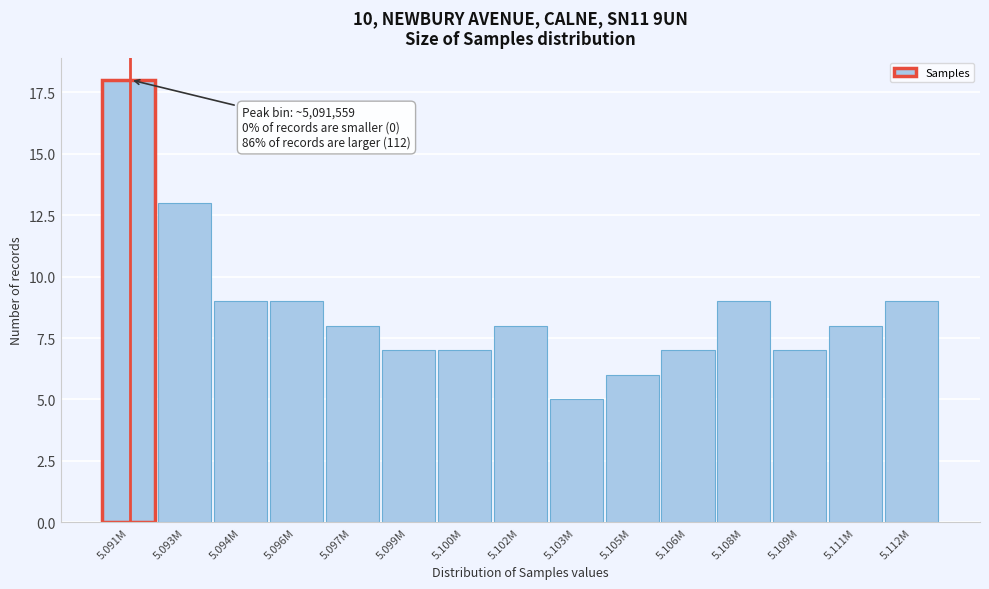

Reading left to right, what are all the values shown in this chart?

5.091M=18	5.093M=13	5.094M=9	5.096M=9	5.097M=8	5.099M=7	5.100M=7	5.102M=8	5.103M=5	5.105M=6	5.106M=7	5.108M=9	5.109M=7	5.111M=8	5.112M=9